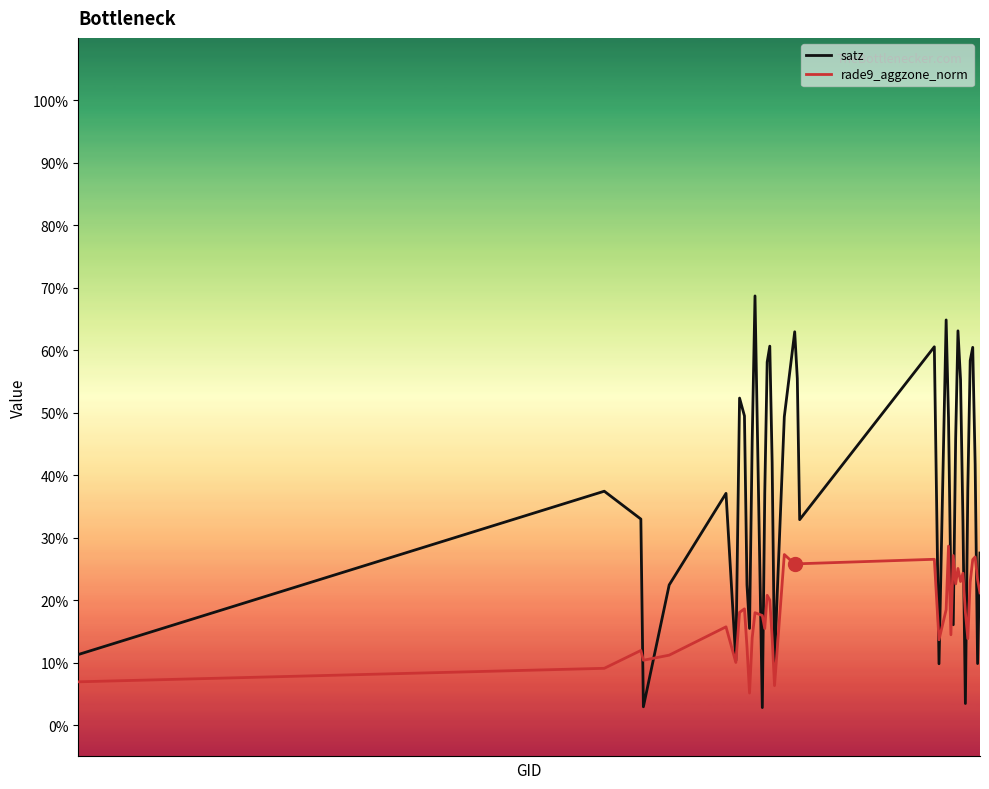

Rank the series by their maximum value, from highest to lowest.

satz, rade9_aggzone_norm